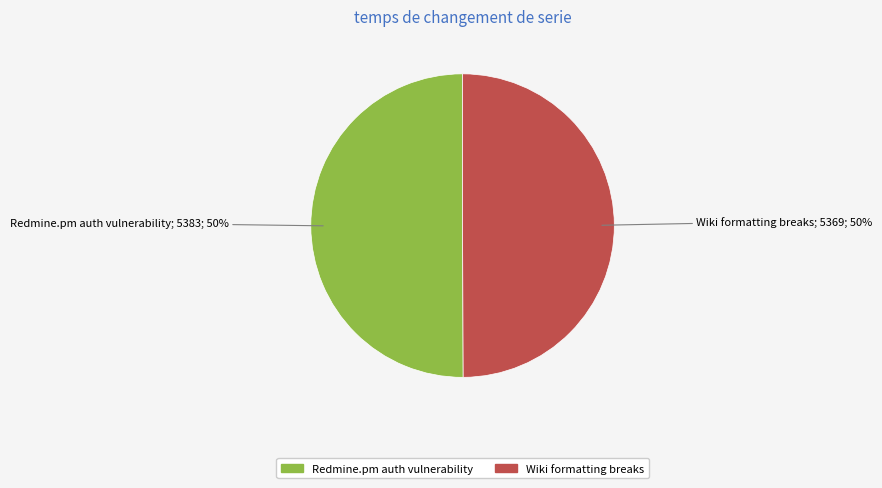

What percentage is the Redmine.pm auth vulnerability slice, to the nearest percent?

50%